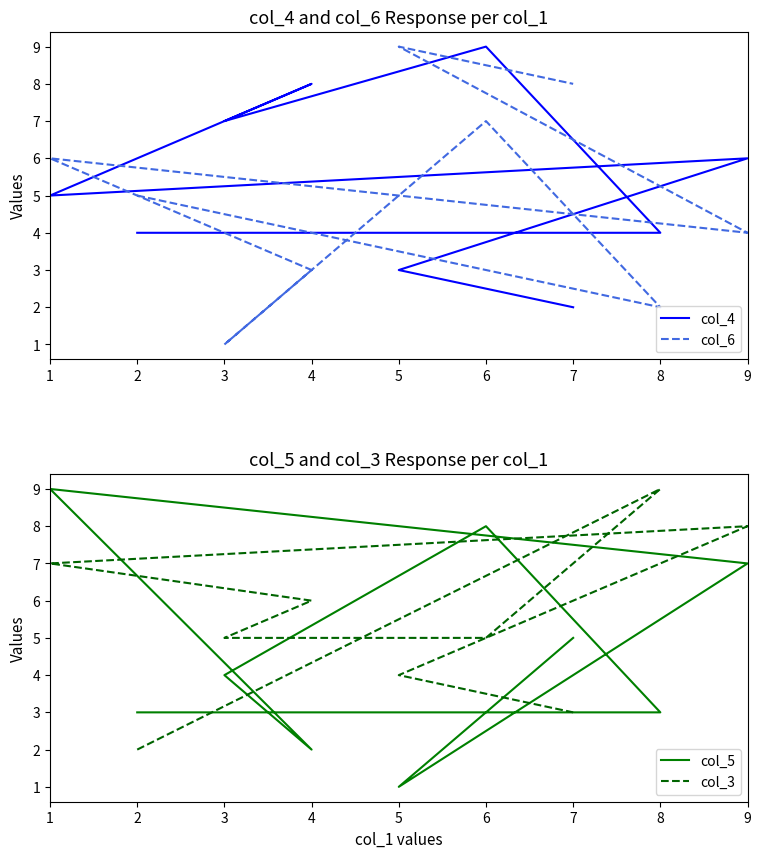

Does the chart display data point markers on the line(s)?

No